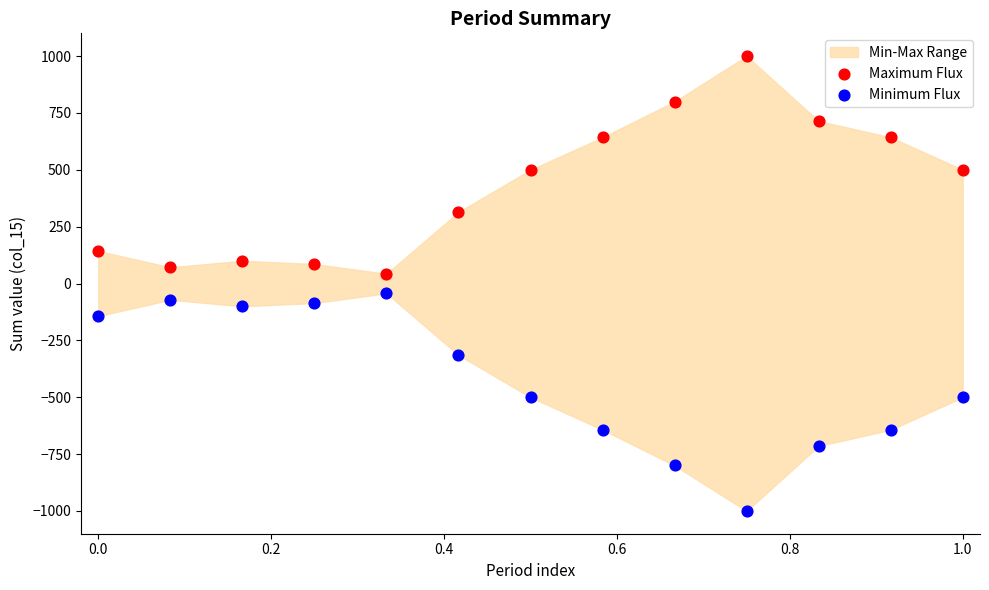

What is the X range (max minus min) for the scatter plot?

1.0